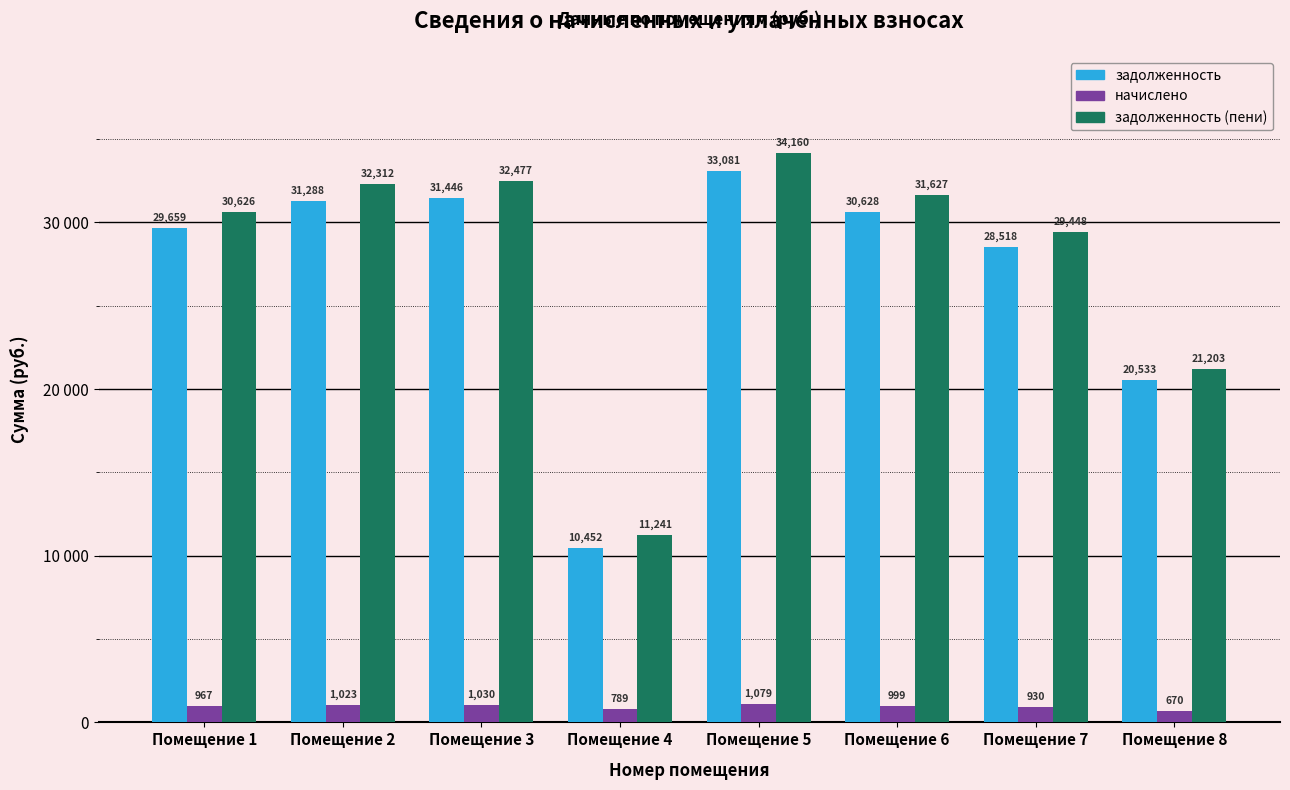

What is the lowest value of the задолженность series?

10452.4